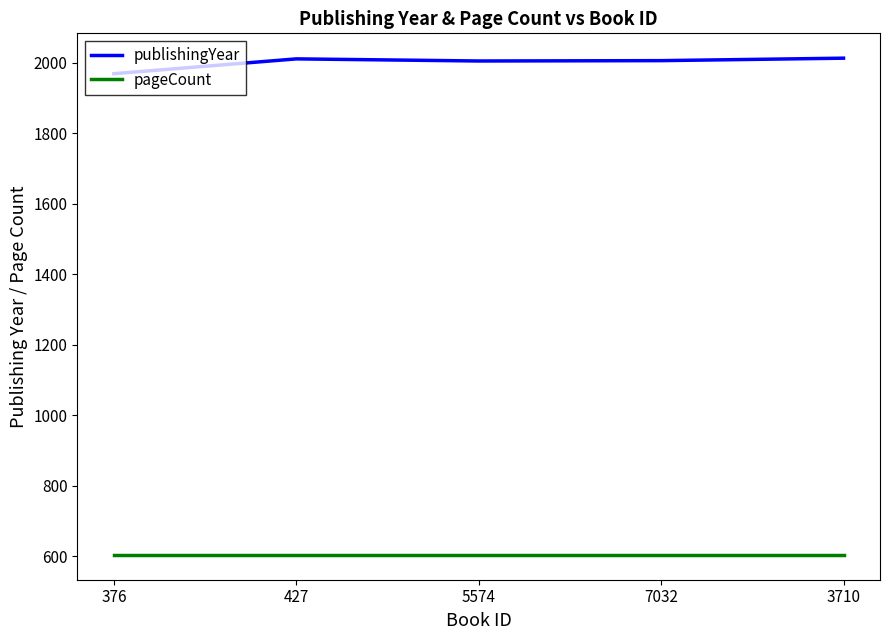

True or false: publishingYear and pageCount cross at least once.

False